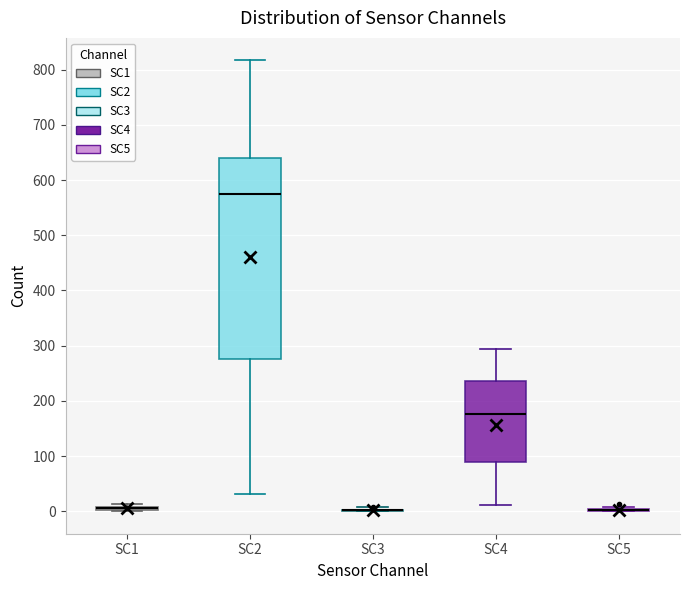

Where does the lower whisker of the box for SC2 end on the y-axis? The values are not printed on the chart, so give them approximately, as read against the axis.

30